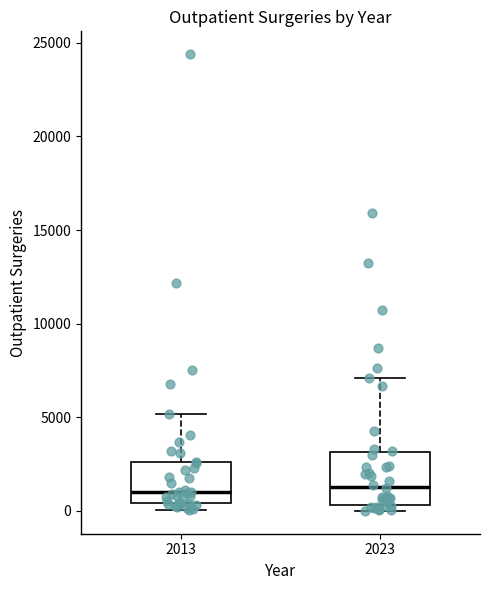

Reading left to right, transcribe this box plot: for each box, give where its median line is, the range the box spans, and where its two whiskers end, as read against the y-axis. The values are not printed on the chart, so give them approximately, as read against the axis.

2013: median 1000, box 500 to 2500, whiskers 0 to 5000
2023: median 1500, box 500 to 3000, whiskers 0 to 7000